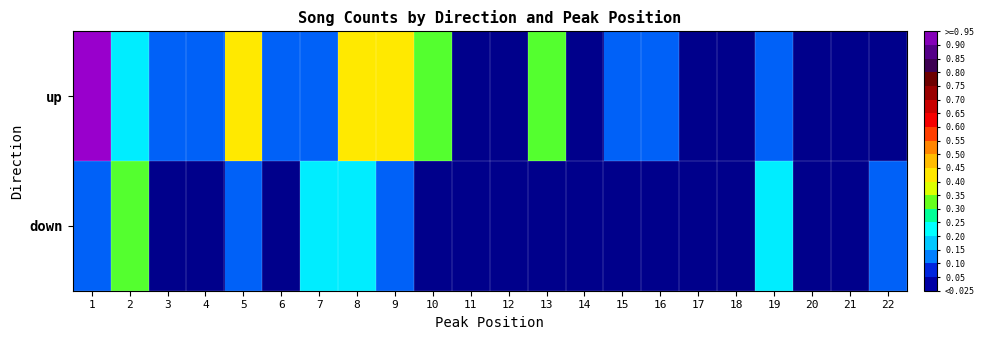

How many distinct data groups are displayed?

2